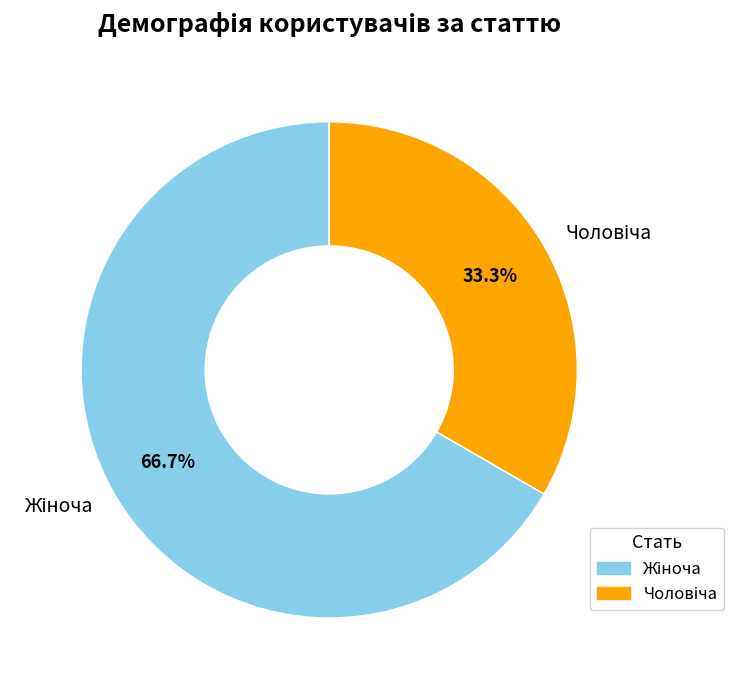

Is there a majority slice in this chart?

Yes